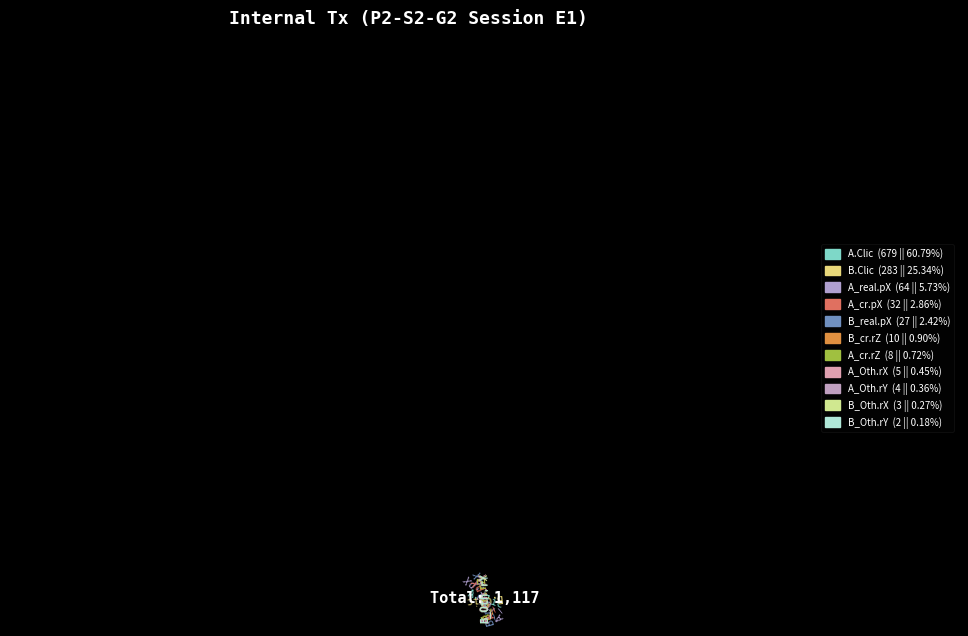

Is it true that A_Oth.rX is 1% of the pie?

False